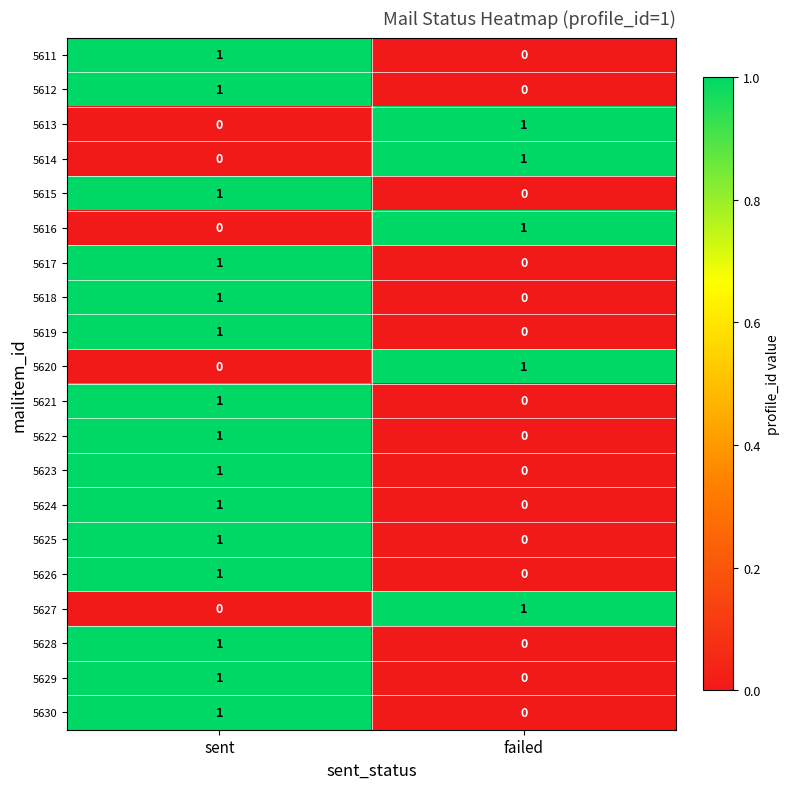

At how many categories does at least one series exceed 0?

2